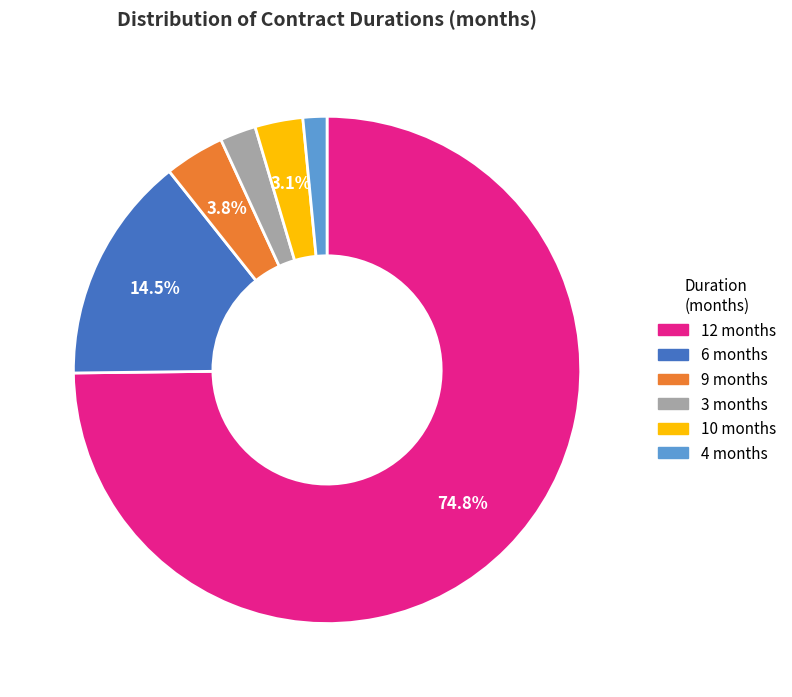

Which has a higher value, 12 or 10?

12